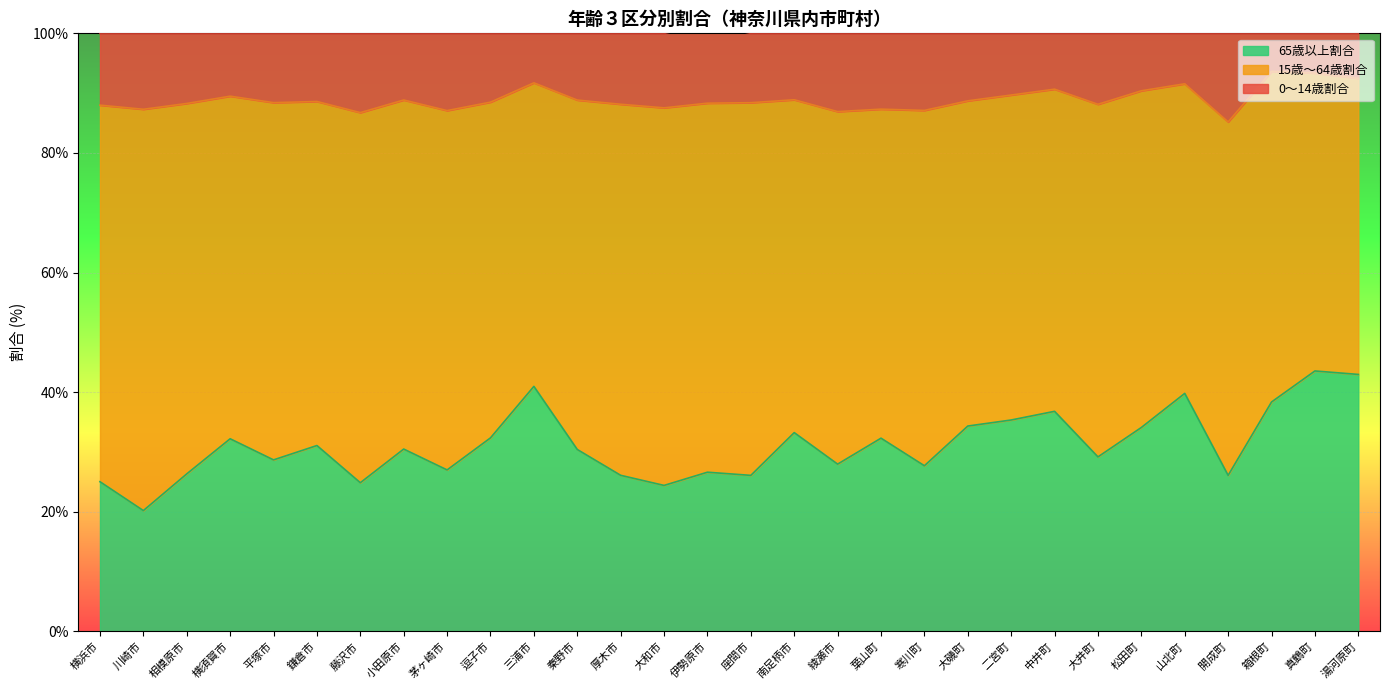

What is the difference between the maximum and minimum values in the 65歳以上割合 series?

23.3